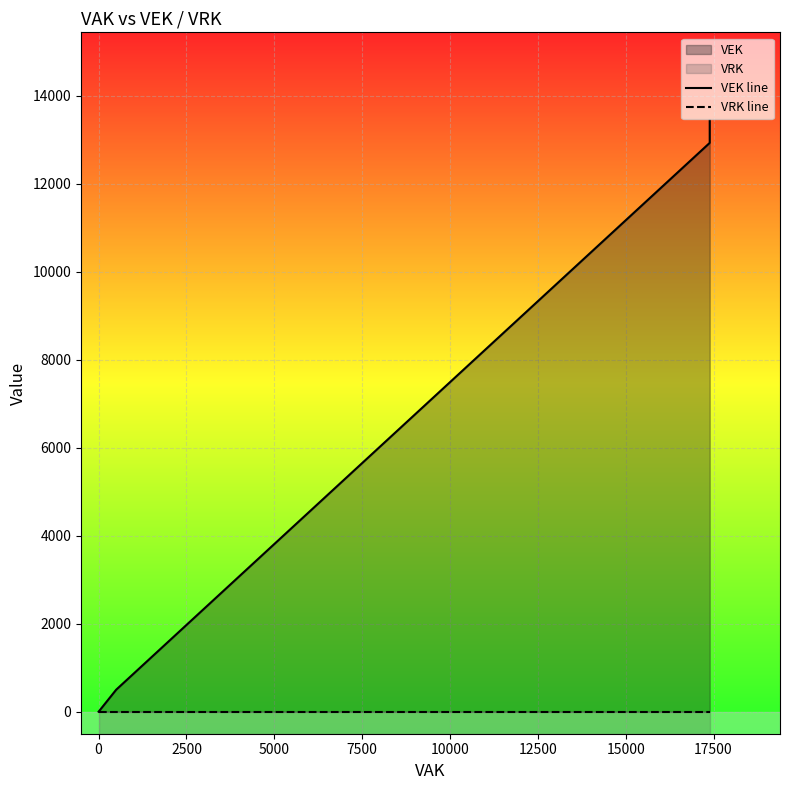

Count the number of categories in the chart.

11